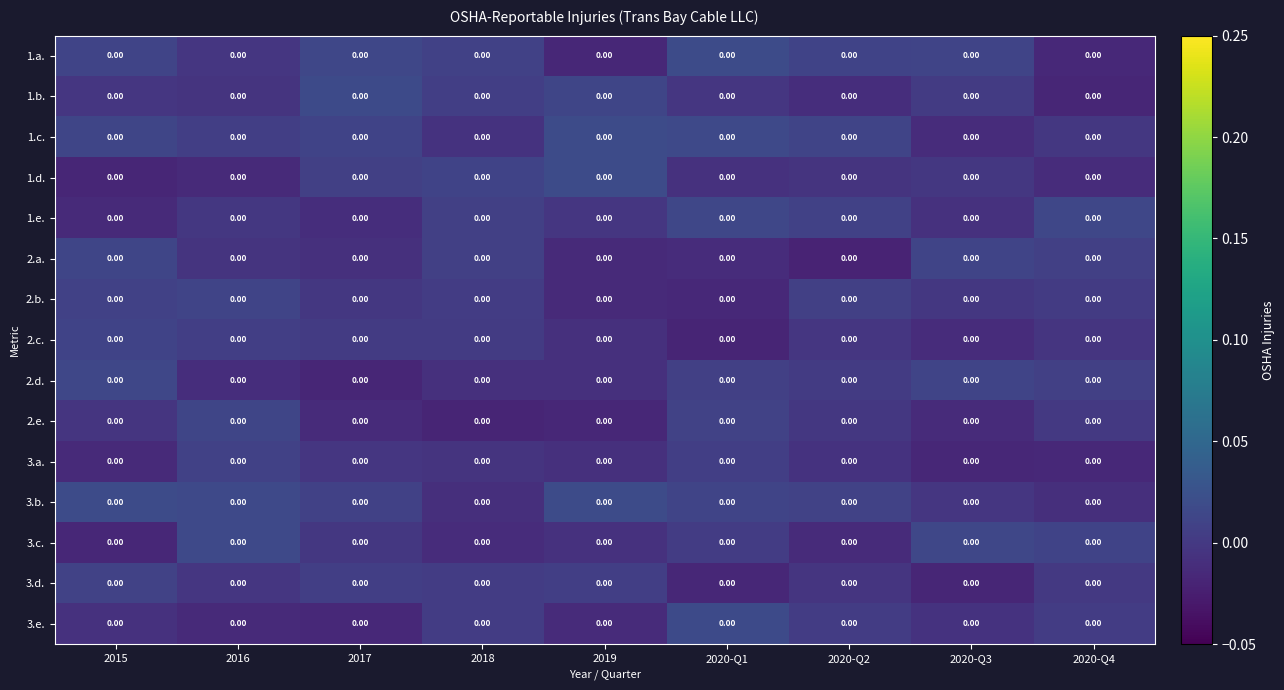

Which category has the lowest value in the 1.b. series?

2020-Q4